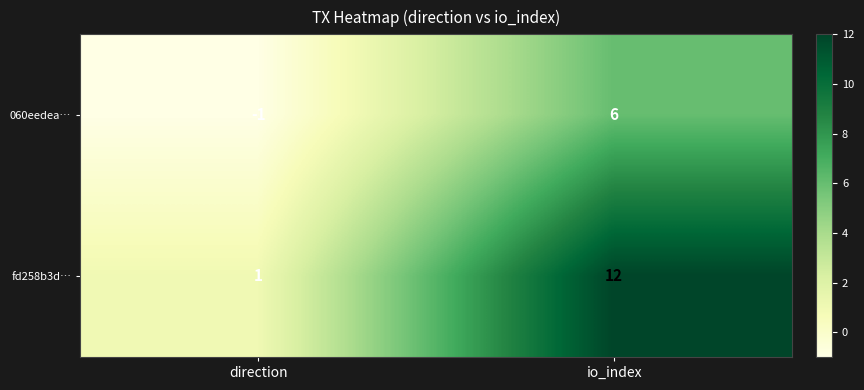

True or false: fd258b3d… has a value of 1 at direction.

True